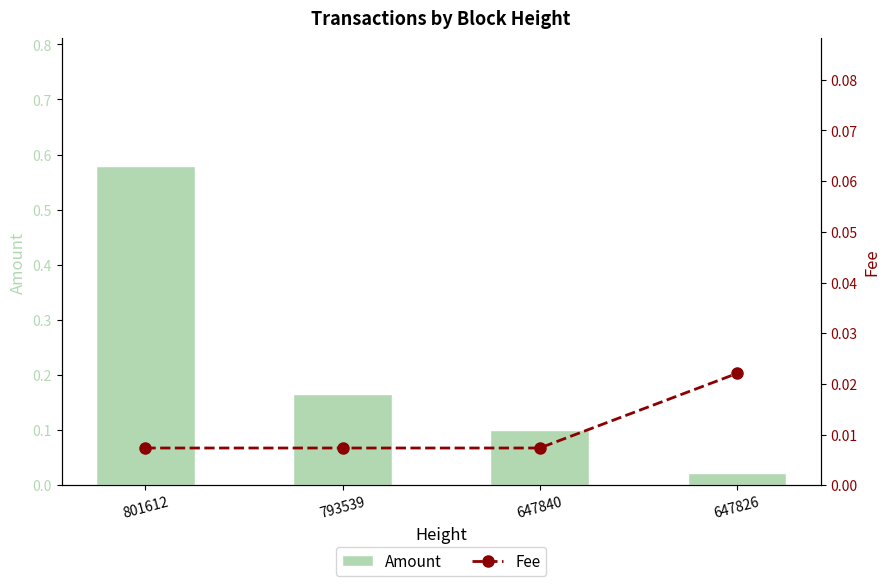

What is the difference between the maximum and minimum values in the Amount series?

0.6